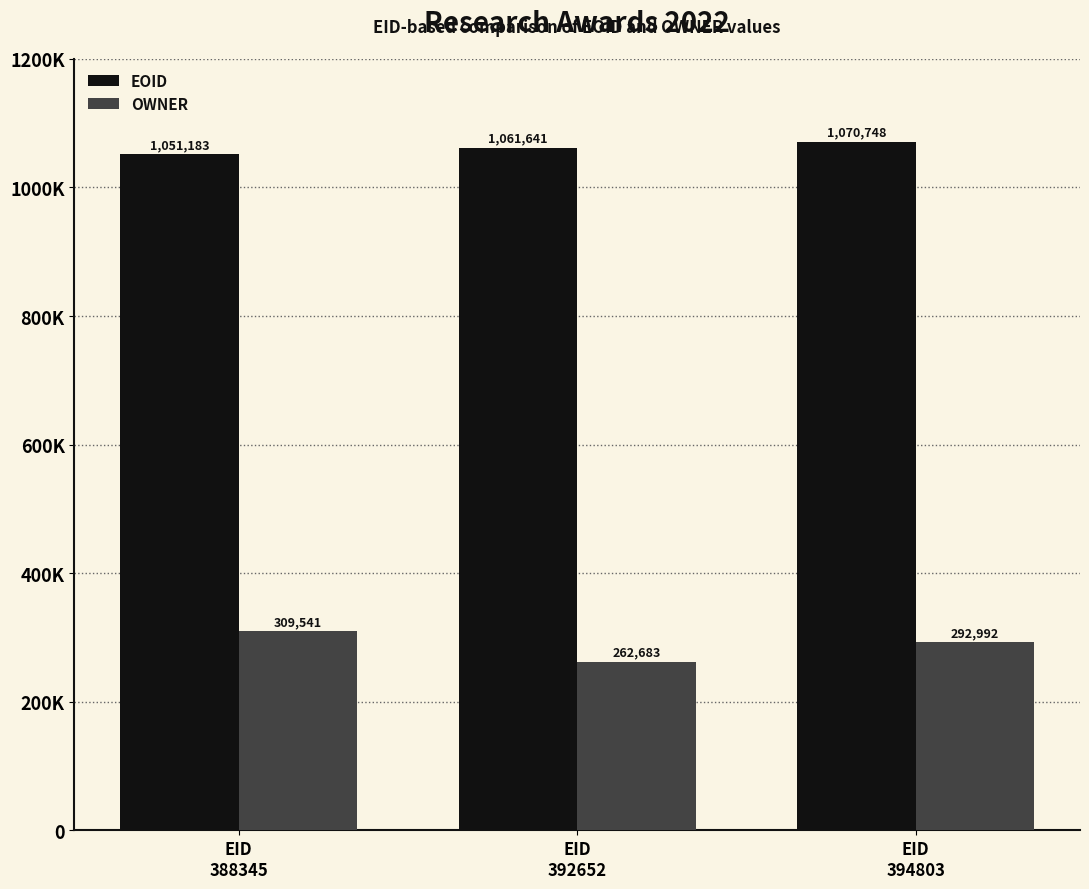

Are the bars horizontal?

No